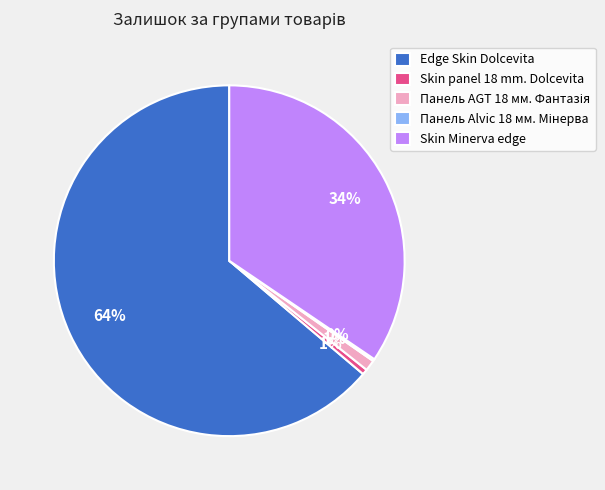

What is the ratio of the value at Skin Minerva edge to the value at Edge Skin Dolcevita?

0.5